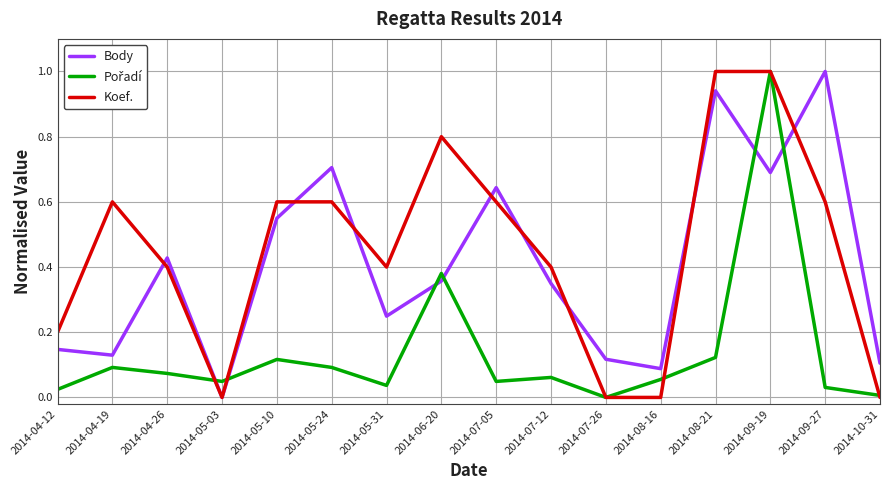

Between 2014-05-24 and 2014-08-16, which series saw the biggest shift?

Body